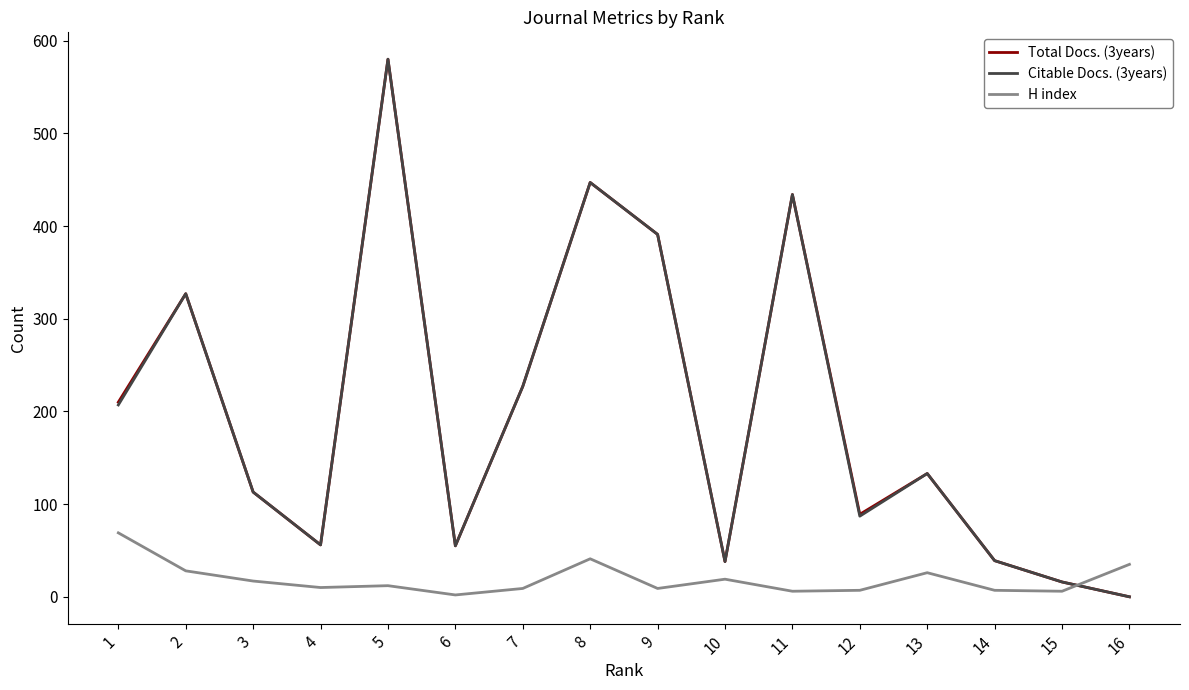

The value of Total Docs. (3years) at 5 is 265. True or false?

False